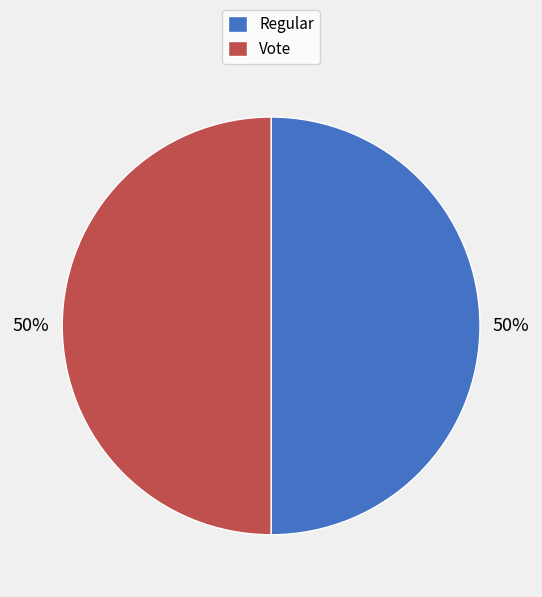

To the nearest percent, what is the combined percentage of Regular and Vote?

100%